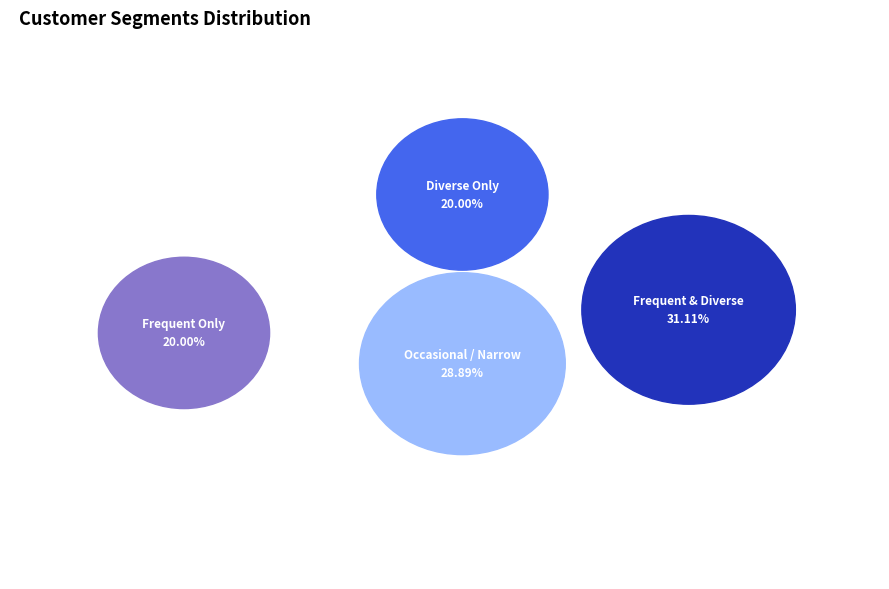

Is it true that 9 is 20% of the pie?

True